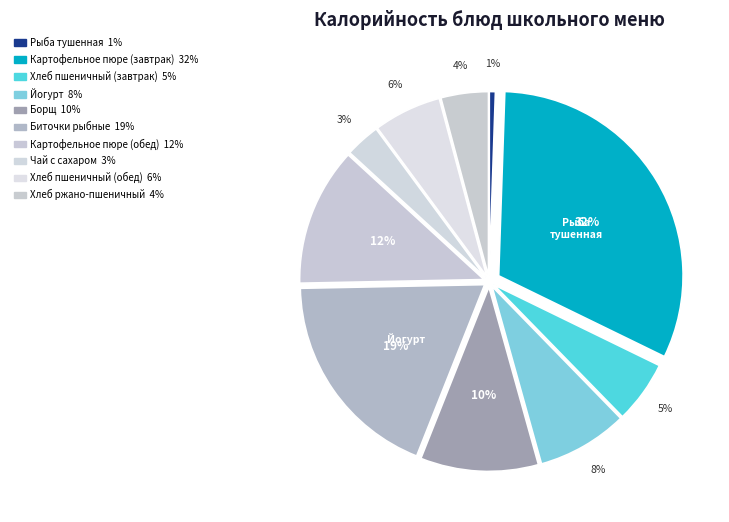

Which slice is the largest?

Картофельное пюре (завтрак)